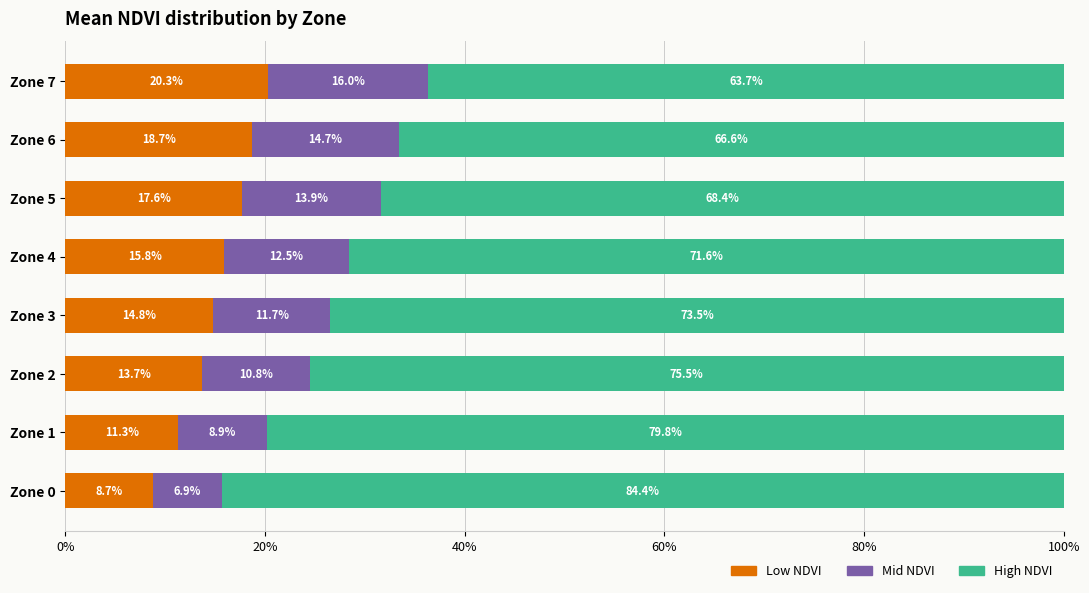

What are all the series names shown in the legend?

Low NDVI, Mid NDVI, High NDVI